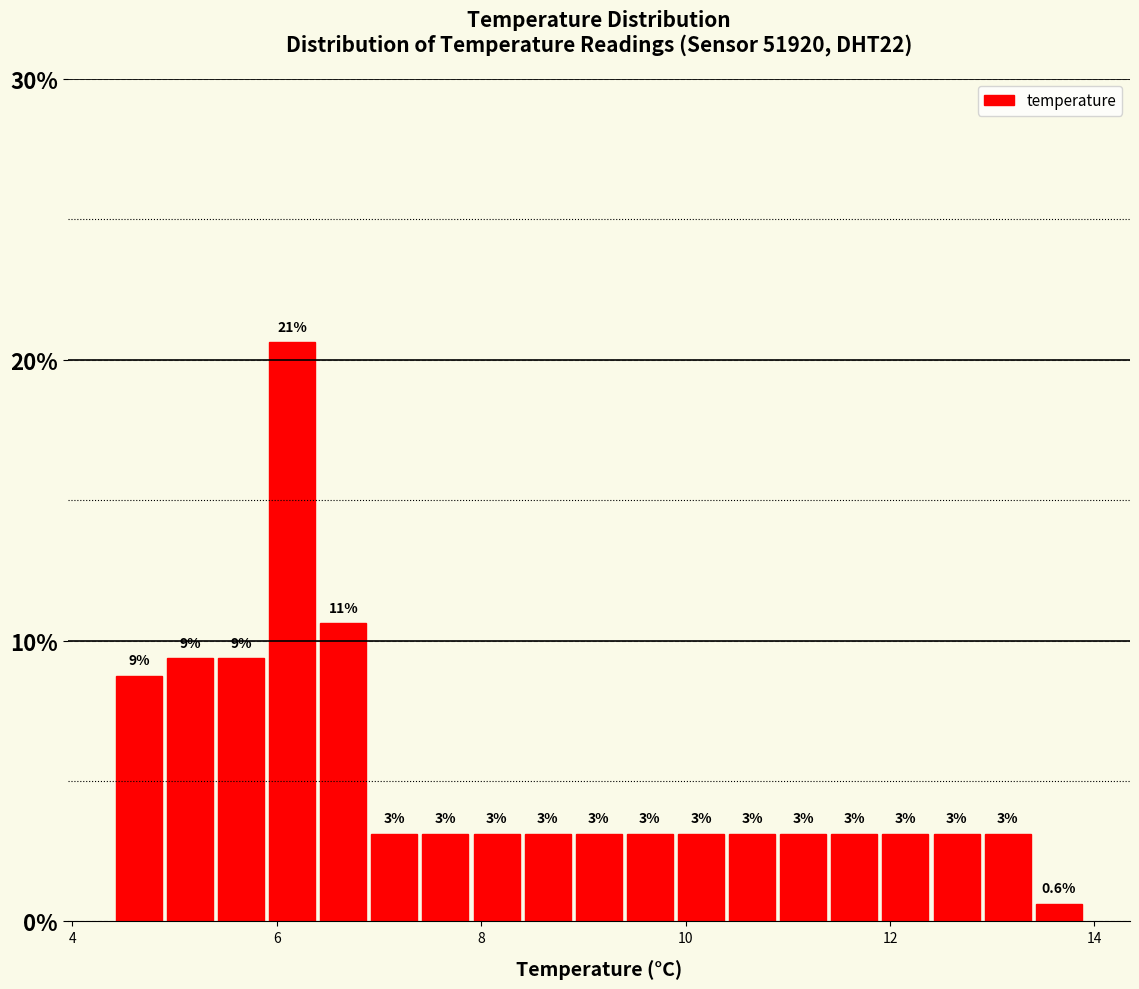

Around what value on the x-axis is the tallest bar? Give the approximate position of its centre, as read against the axis.

6.2